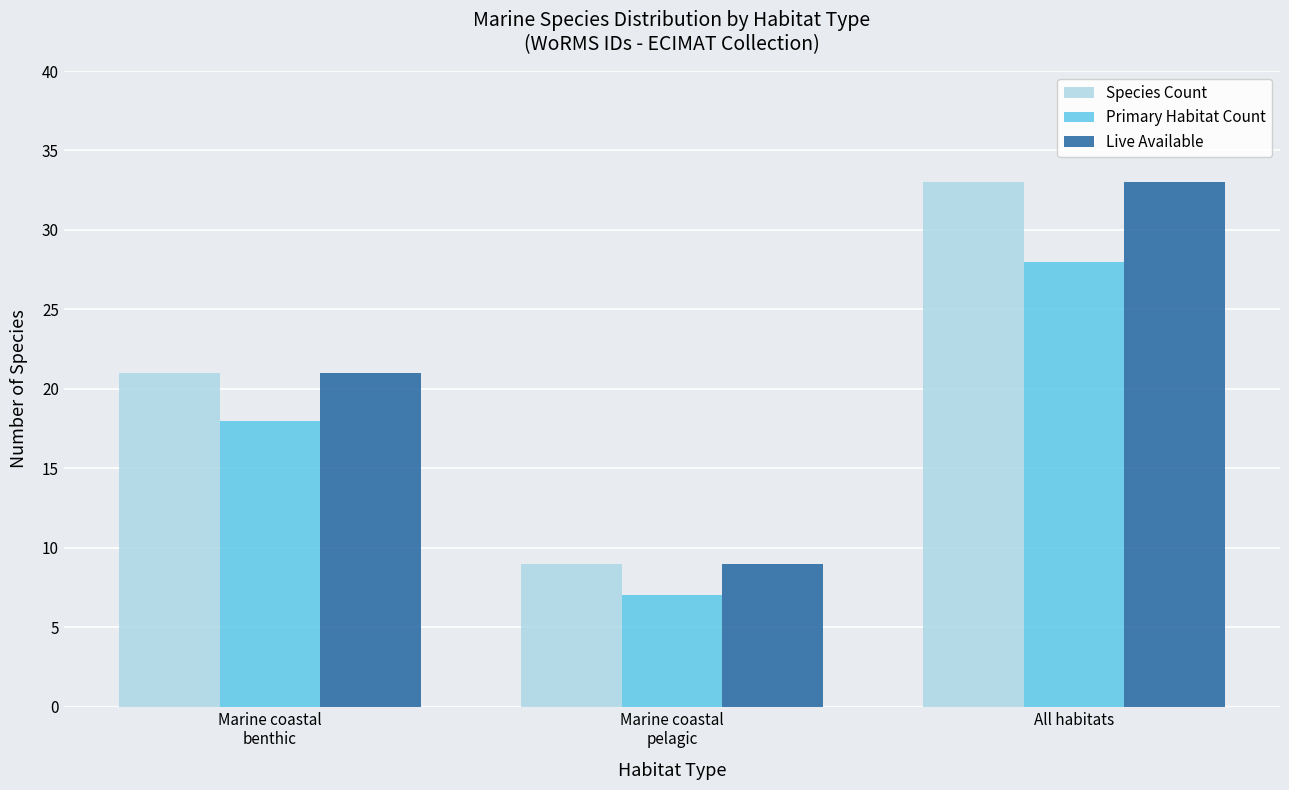

What are all the series names shown in the legend?

Species Count, Primary Habitat Count, Live Available